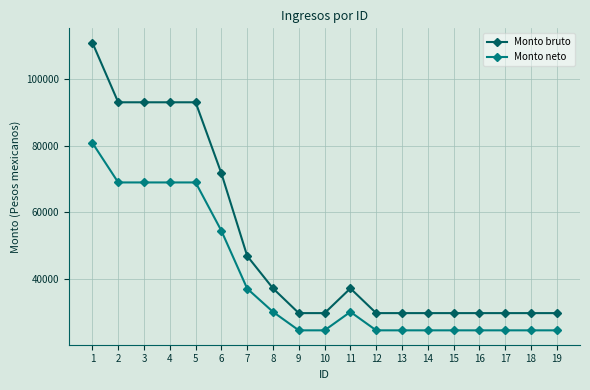

True or false: Monto bruto and Monto neto intersect in this chart.

False